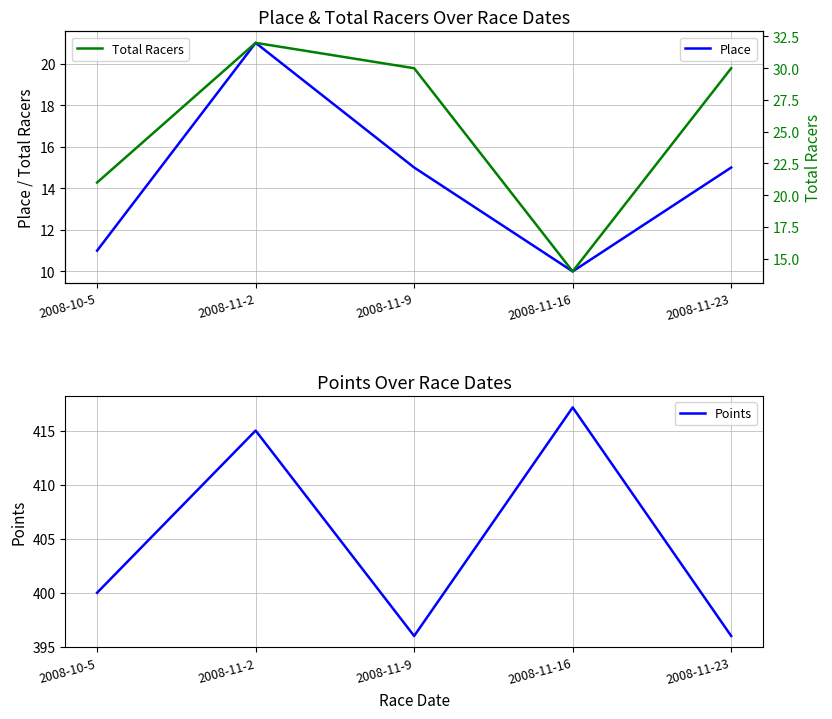

Is it true that Total Racers equals 30.0 at 2008-11-23?

True